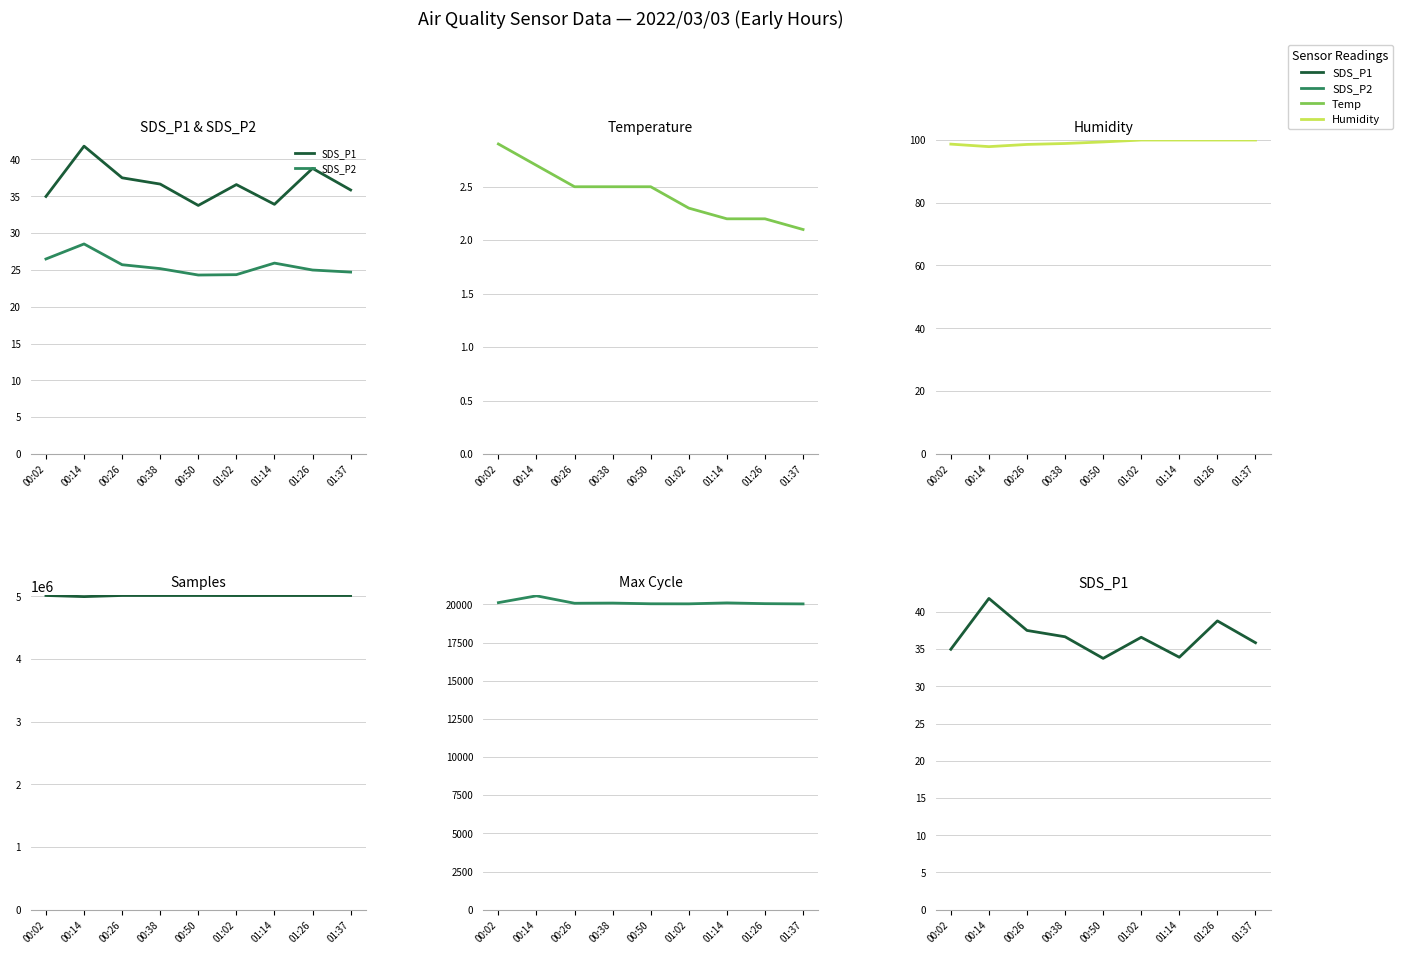

Rank the categories by Samples value from highest to lowest.

00:02, 00:26, 00:50, 00:38, 01:14, 01:26, 01:37, 01:02, 00:14